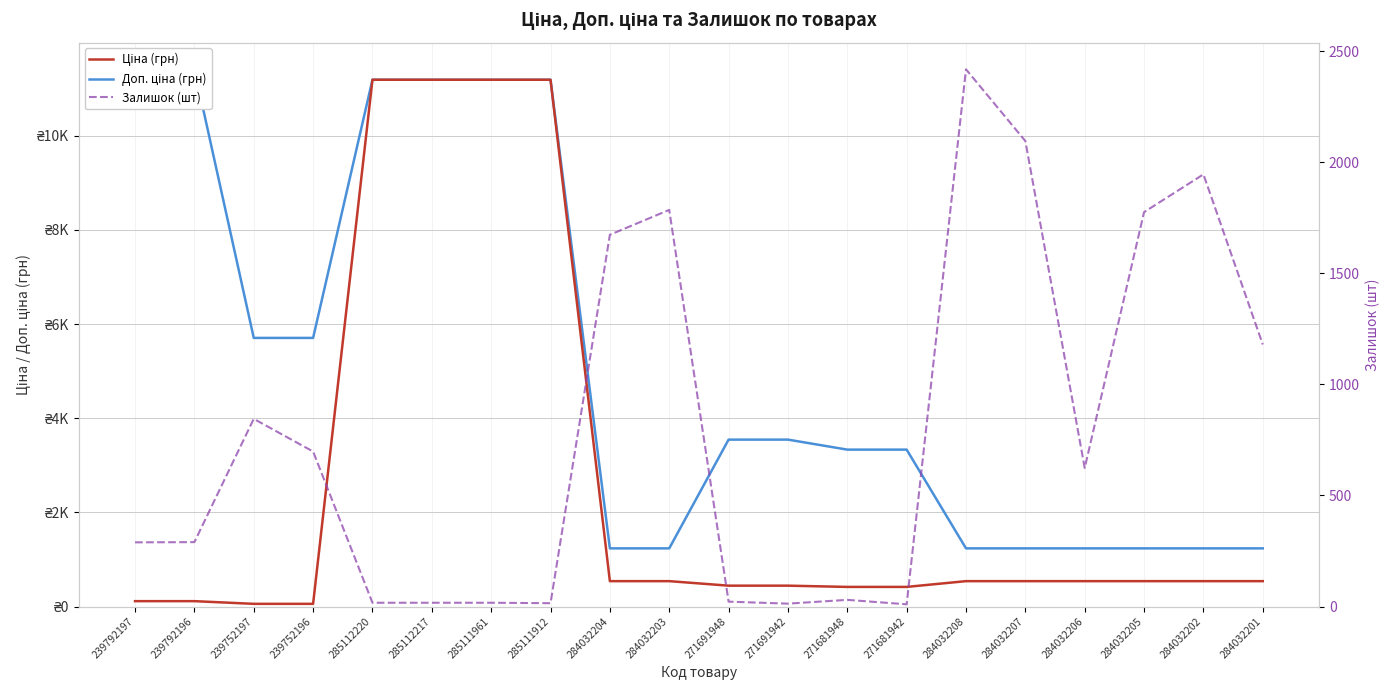

True or false: Ціна (грн) has more than 1 points higher than both neighbors.

False